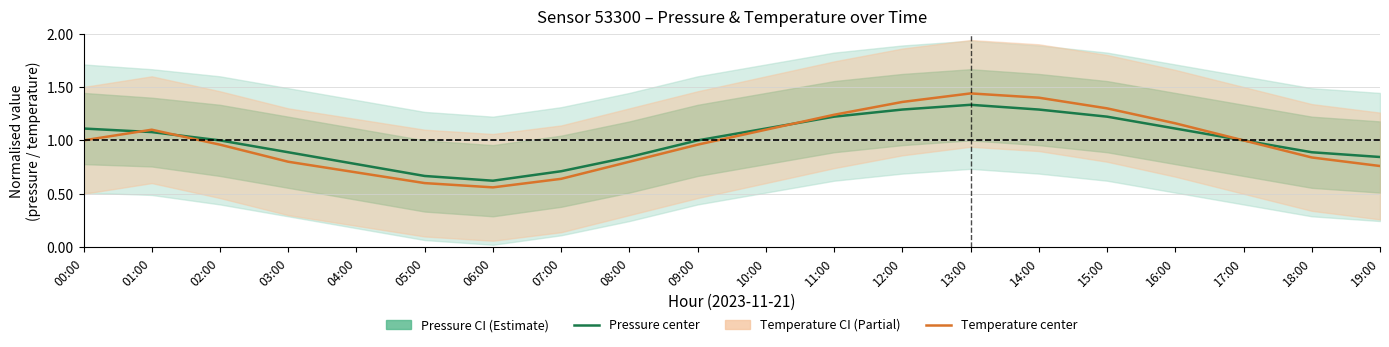

What is the minimum value for Temperature (center)?

0.6